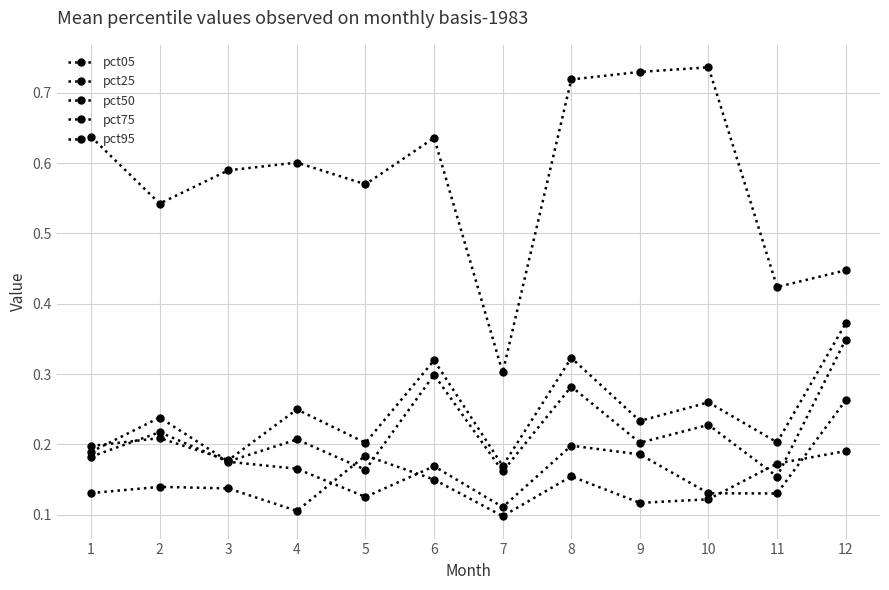

Rank the series at 3 from lowest to highest value.

pct05, pct25, pct50, pct75, pct95